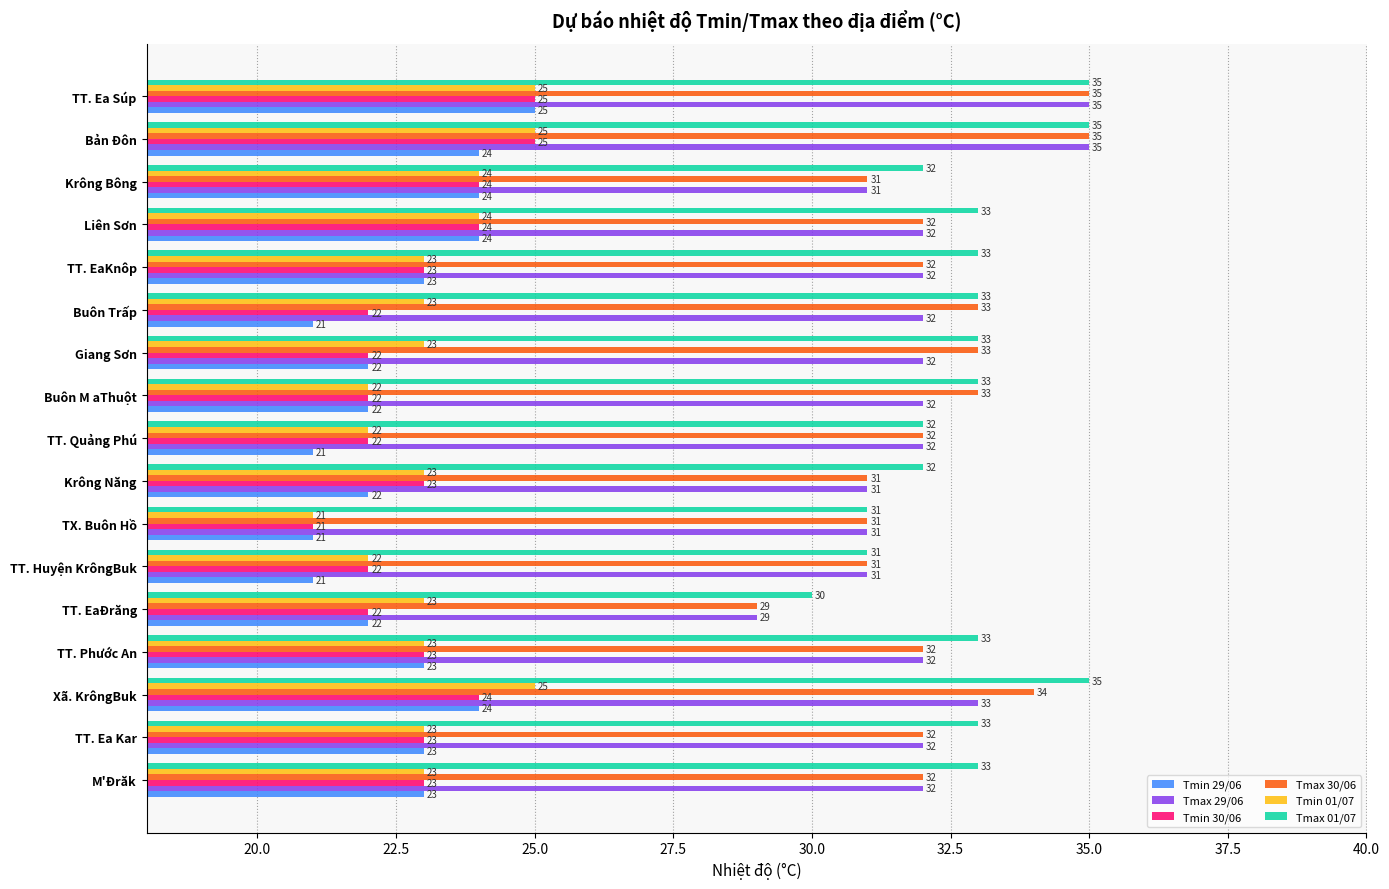

What is the lowest value of the Tmax 01/07 series?

30